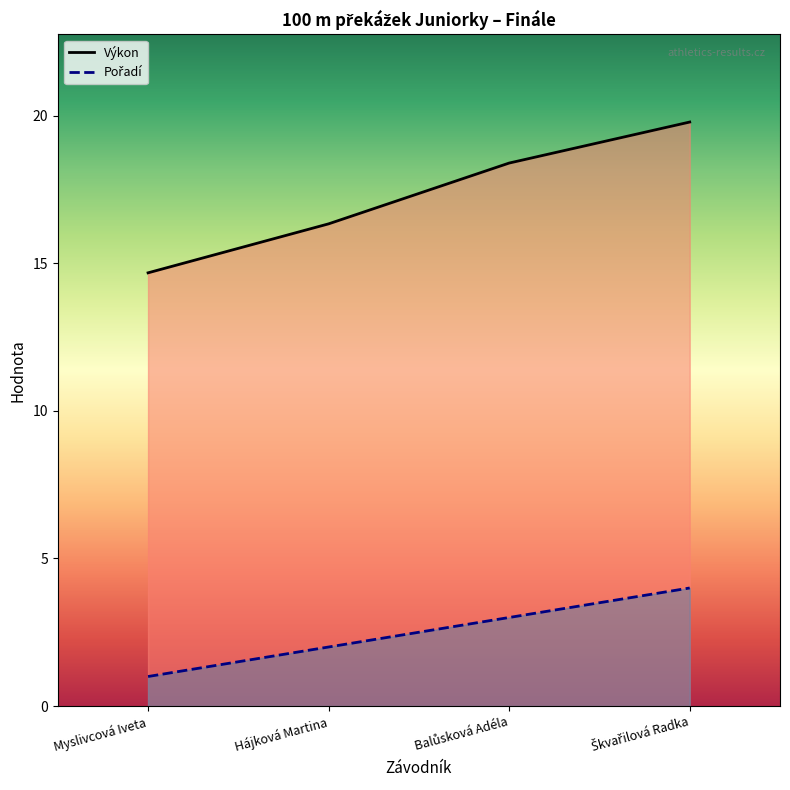

At which category is the sum across all series the highest?

Škvařilová Radka